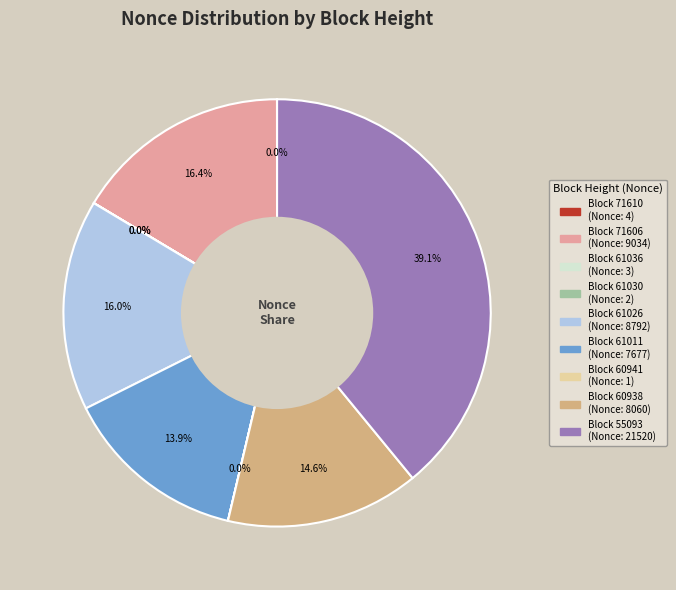

Is there a majority slice in this chart?

No